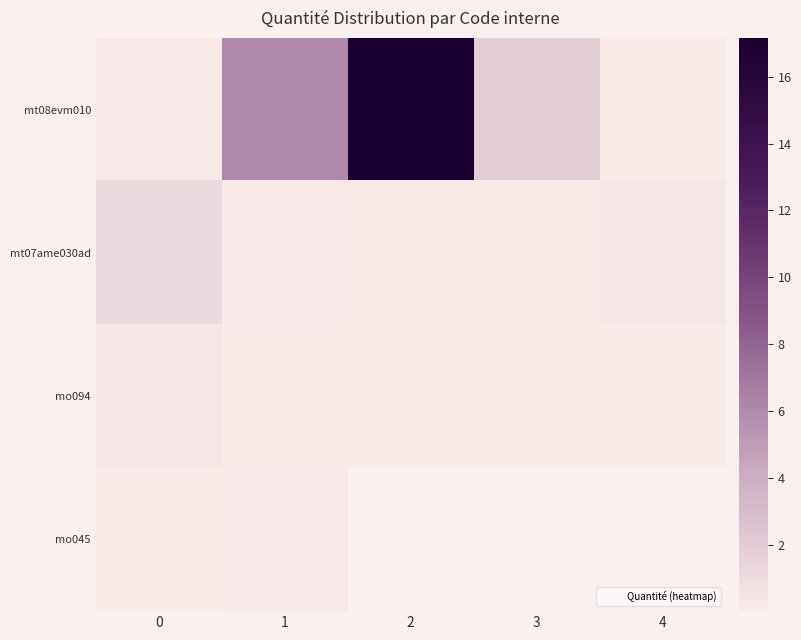

At how many categories does at least one series exceed 0?

5